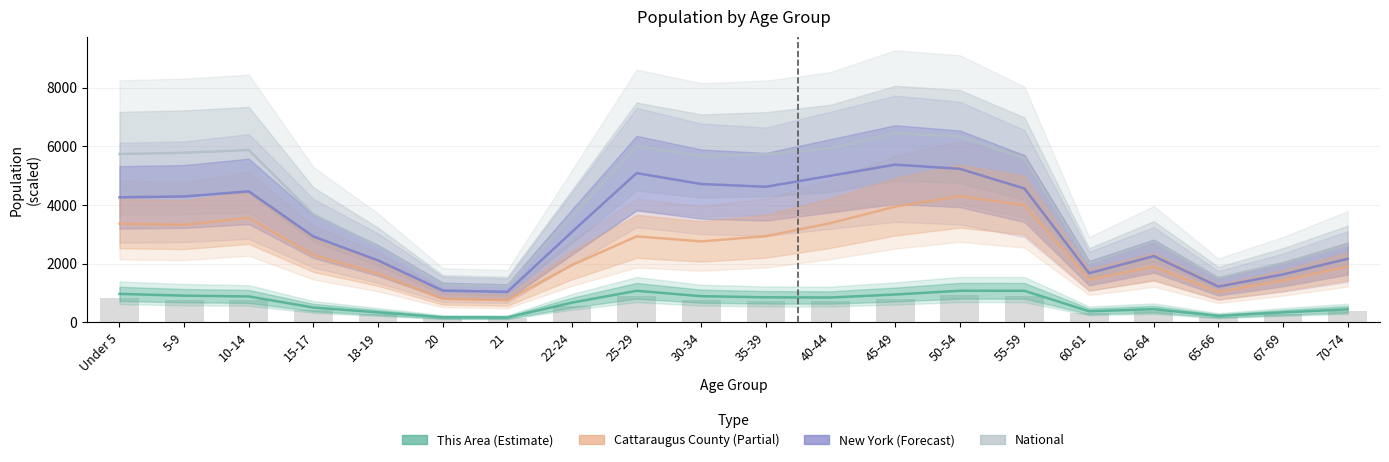

The New York series shows 8005.8 at 30-34. True or false?

False